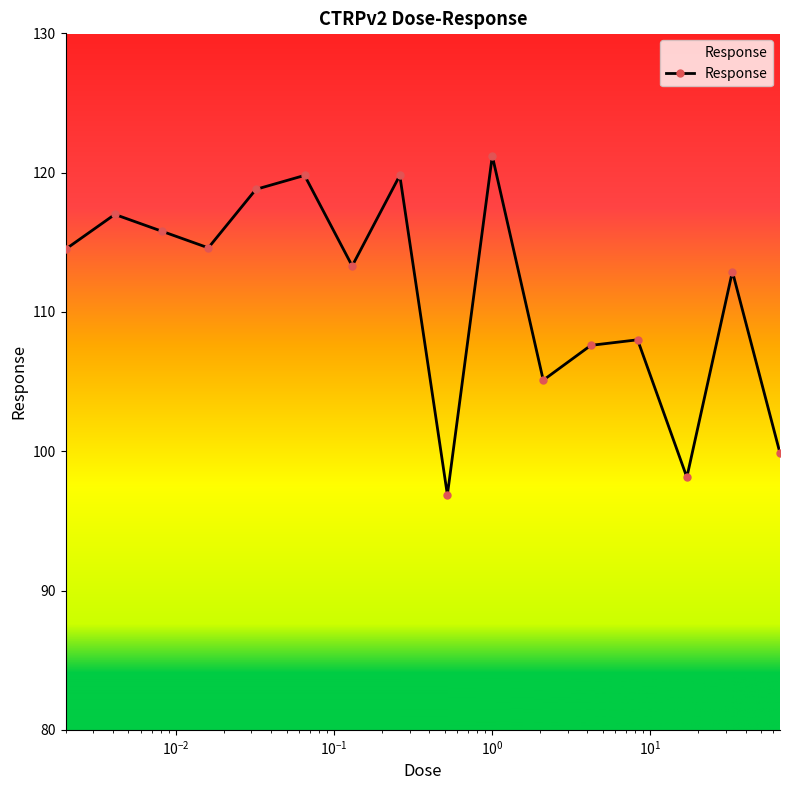

Count the number of categories in the chart.

16